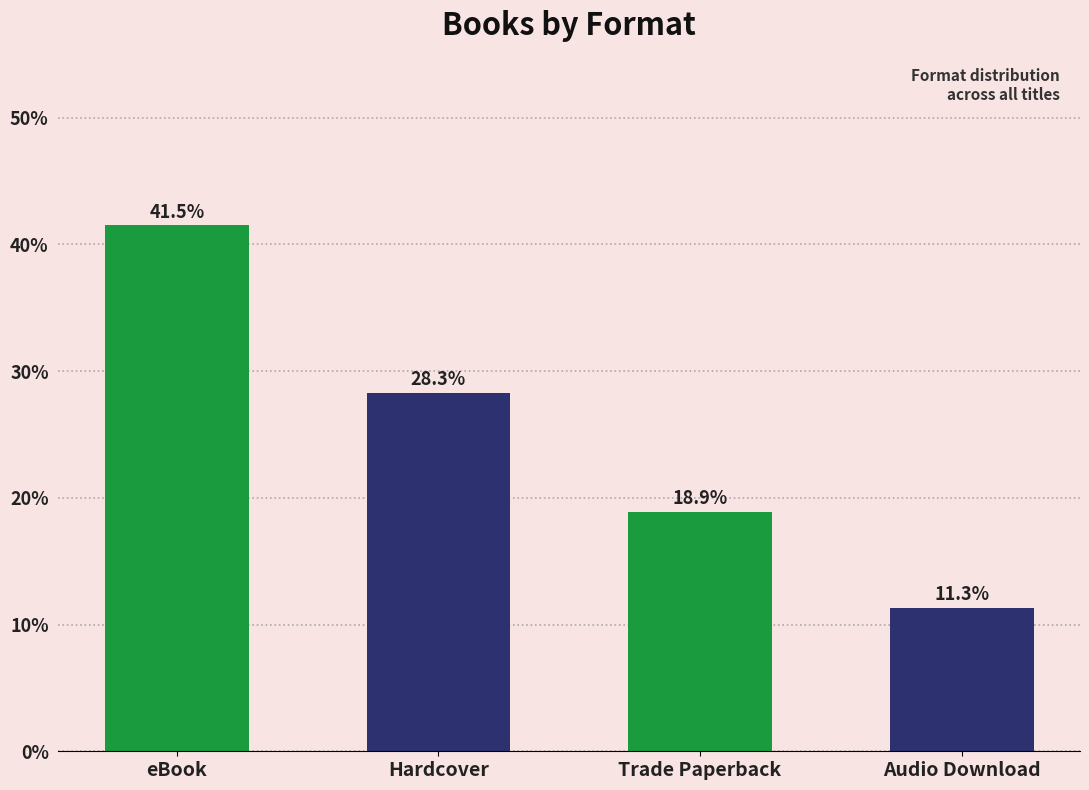

How many values exceed 28?

2